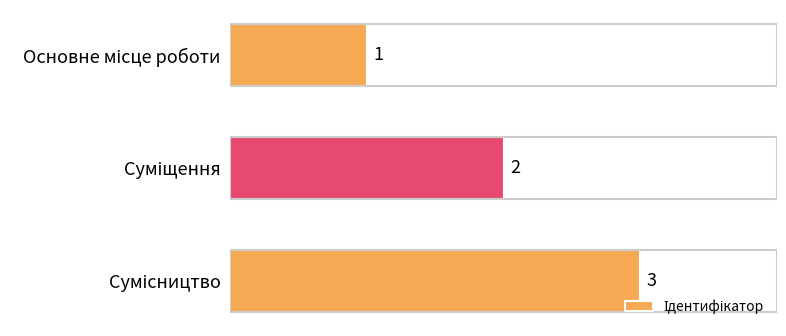

What is the value of the 1st bar from the top?

1